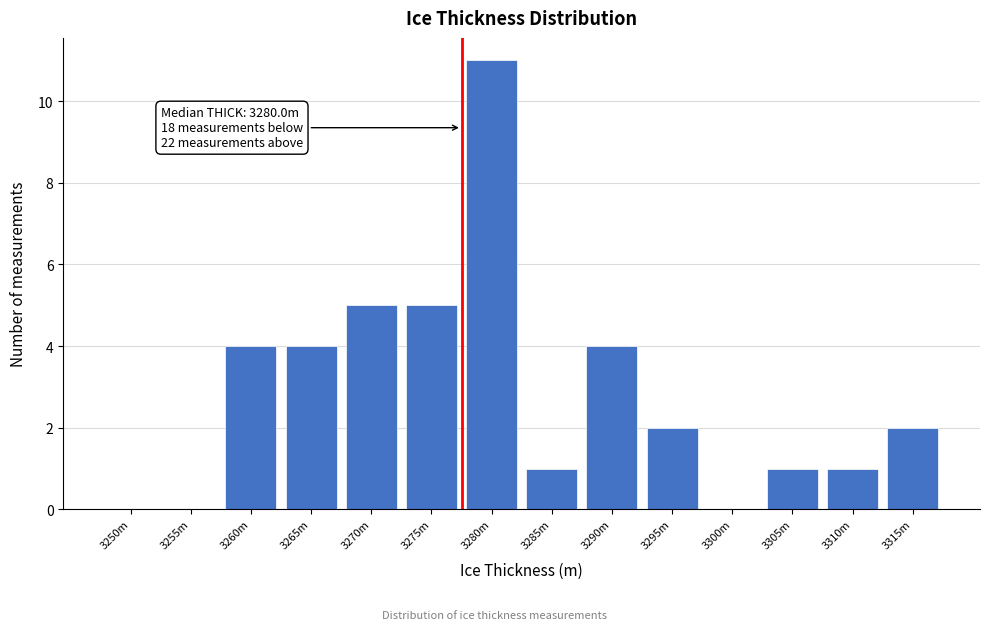

Reading left to right, extract all data points from this chart.

3250m=0	3255m=0	3260m=4	3265m=4	3270m=5	3275m=5	3280m=11	3285m=1	3290m=4	3295m=2	3300m=0	3305m=1	3310m=1	3315m=2